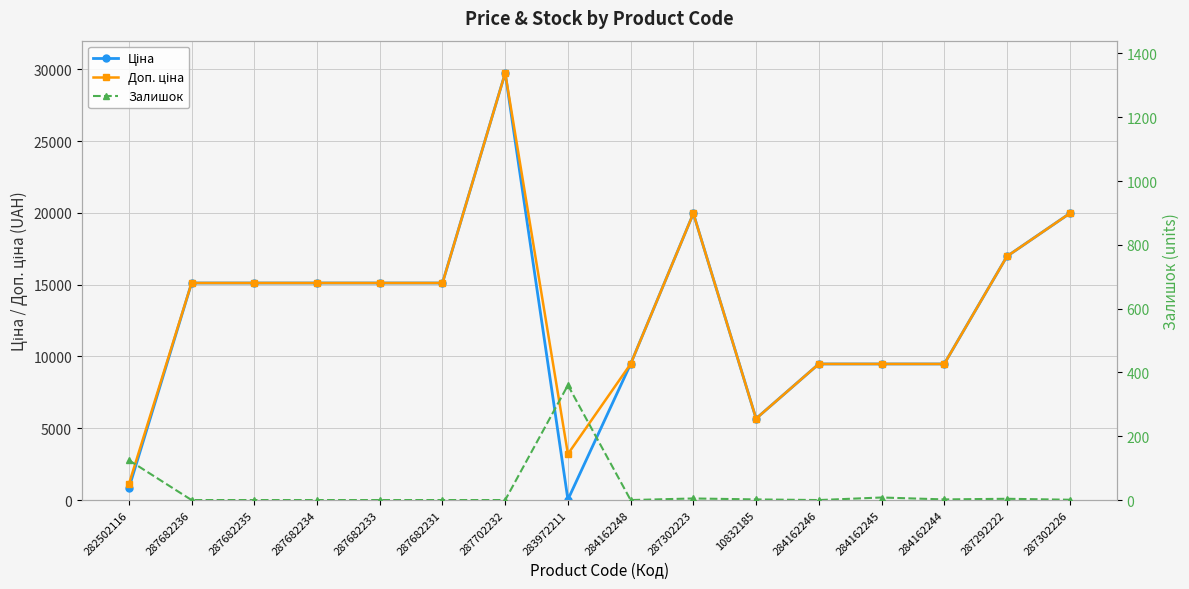

Count the number of categories in the chart.

16